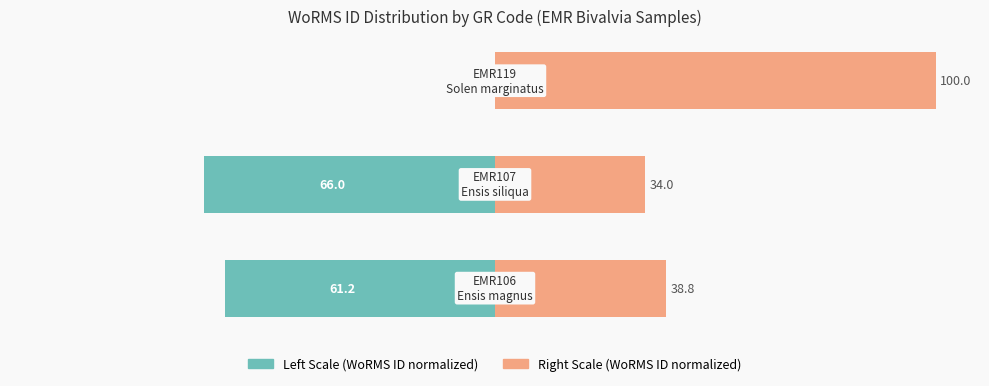

Reading right to left, transcribe all the data shown in this chart.

WoRMS ID (Left scale): 0.0	-66.0	-61.2
WoRMS ID (Right scale): 100.0	34.0	38.8